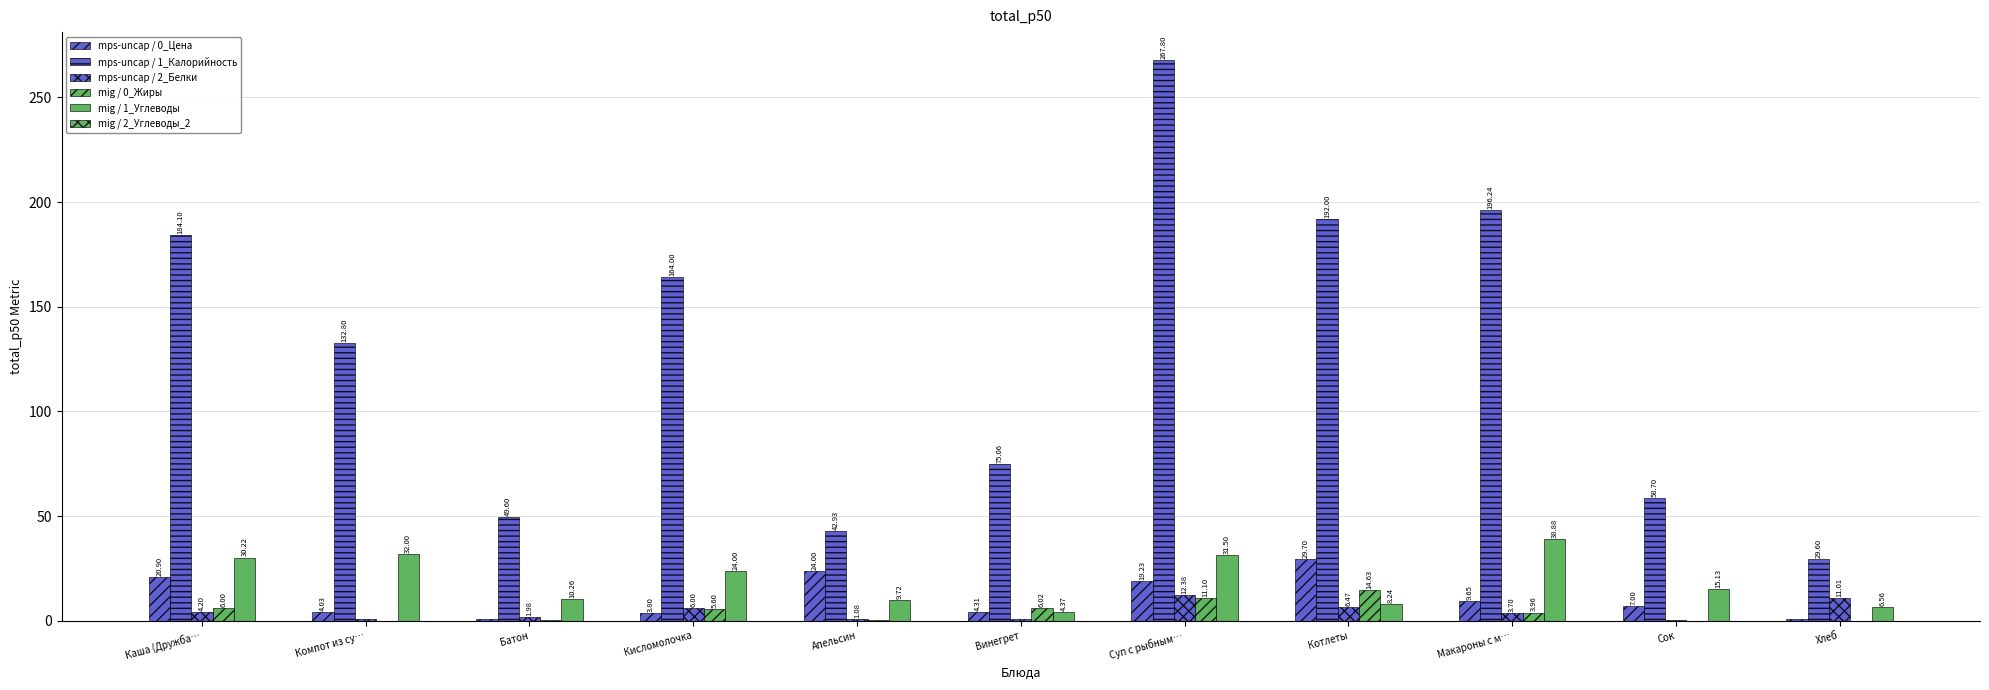

At which category is the sum across all series the highest?

Суп с рыбным…